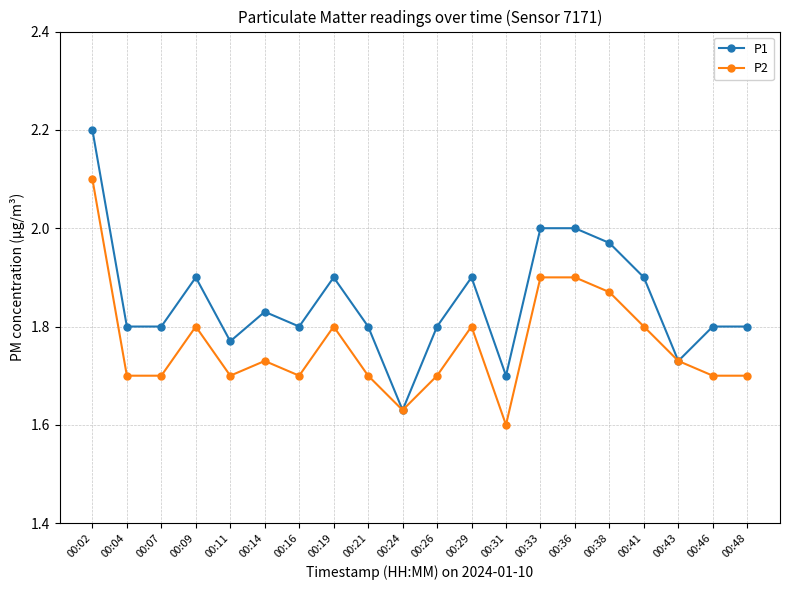

Rank the series at 00:14 from highest to lowest value.

P1, P2